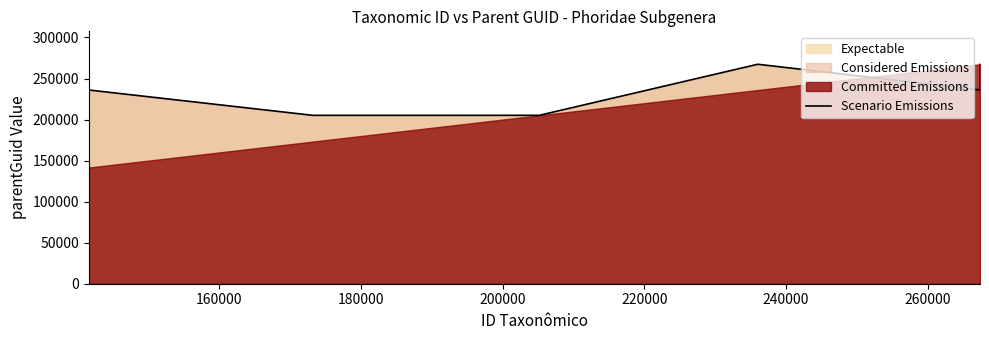

What is the maximum value shown in the chart?

267390